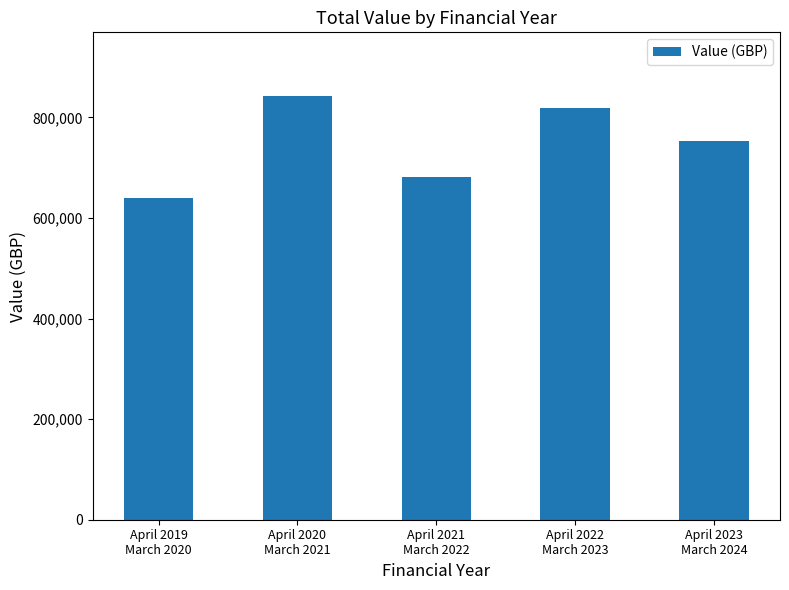

Reading left to right, extract all data points from this chart.

639067.5	842914.2	681269.1	819304.0	754134.5